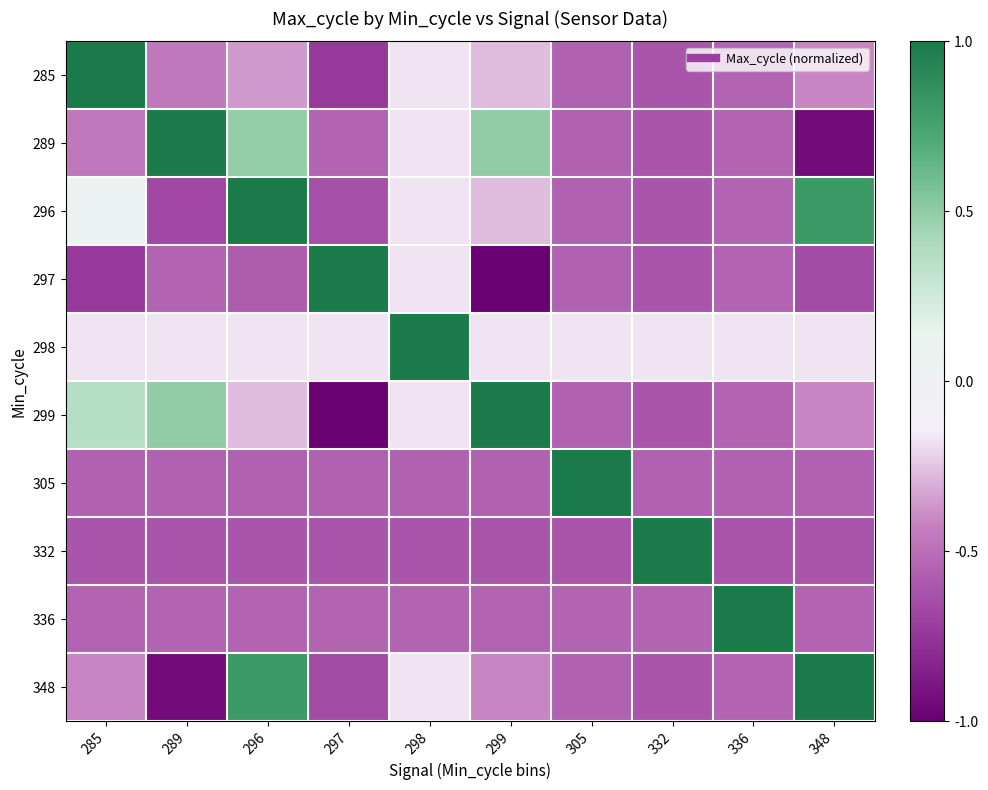

List the series in order of their peak value, lowest first.

285, 289, 296, 297, 298, 299, 305, 332, 336, 348